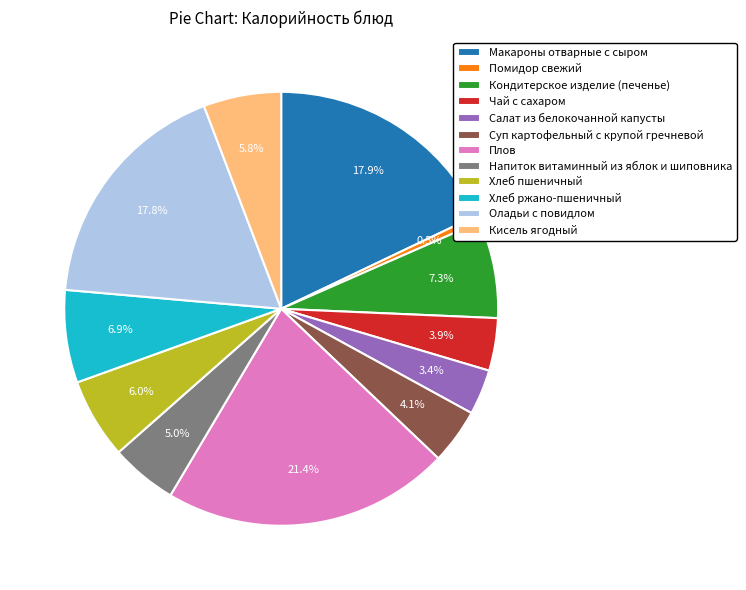

How many segments does this pie chart have?

12